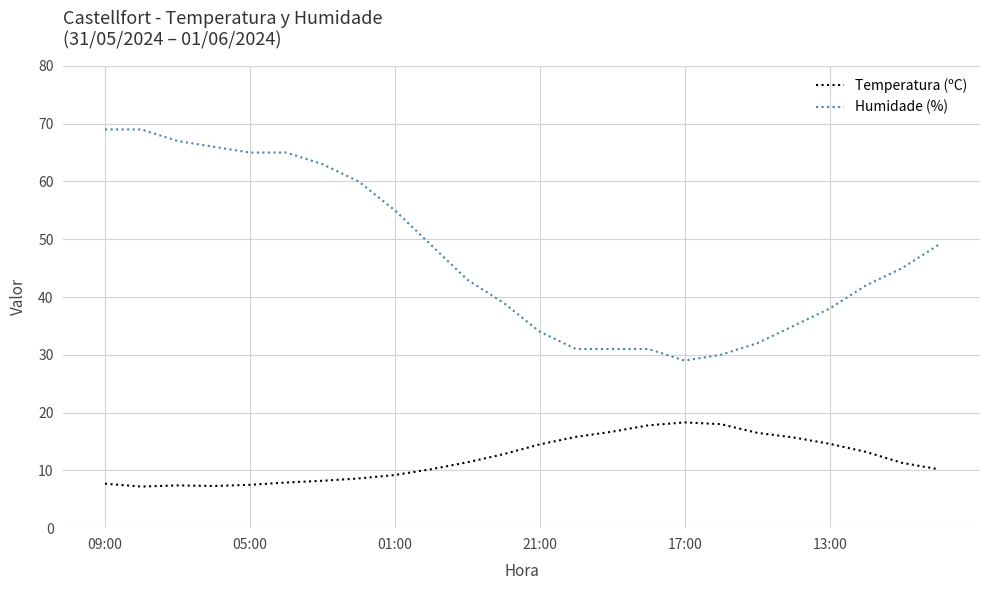

What is the difference between the maximum and minimum values in the Temperatura (ºC) series?

11.1